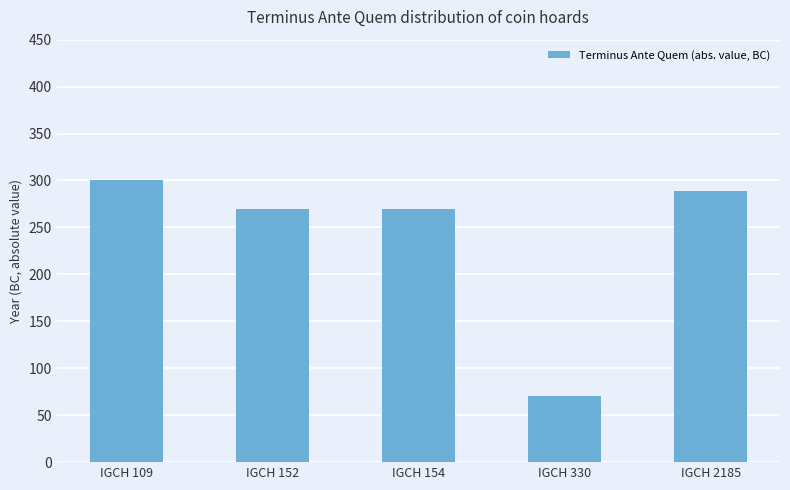

What is the change in value from IGCH 152 to IGCH 330?

-200